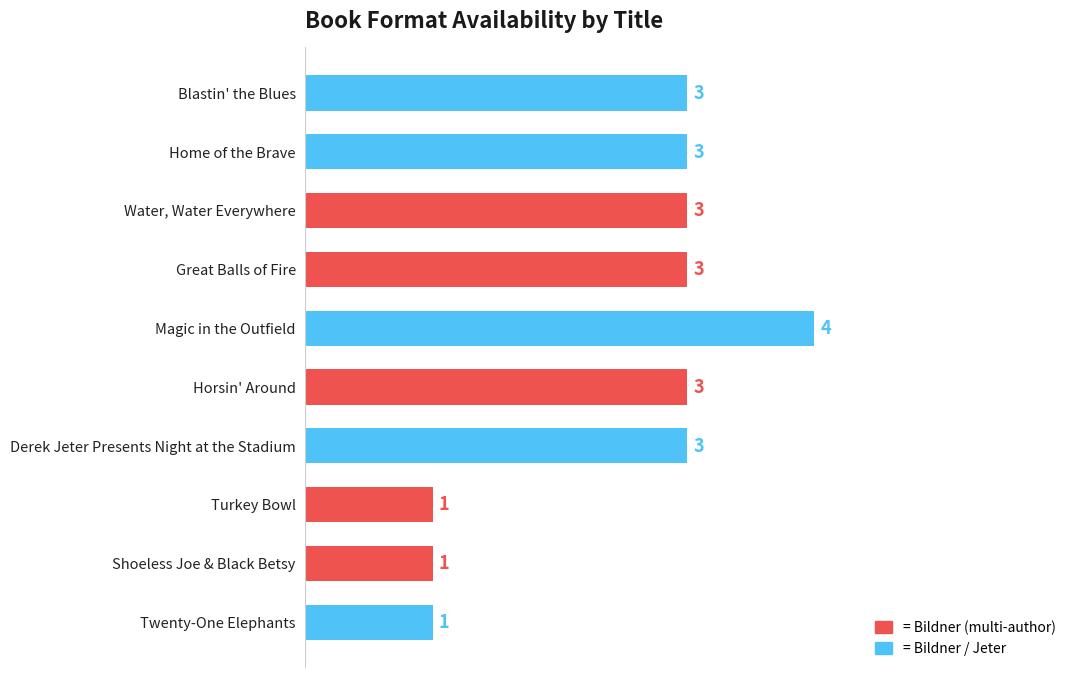

Count the values in the range 1 to 3.

9